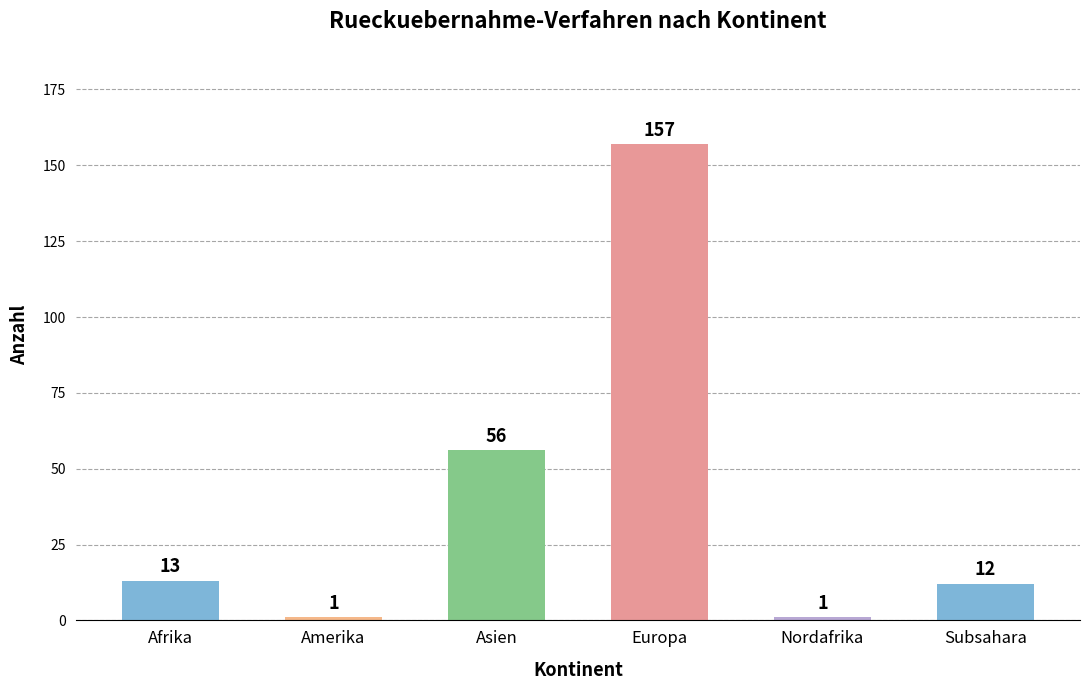

Between Asien and Afrika, which is larger?

Asien